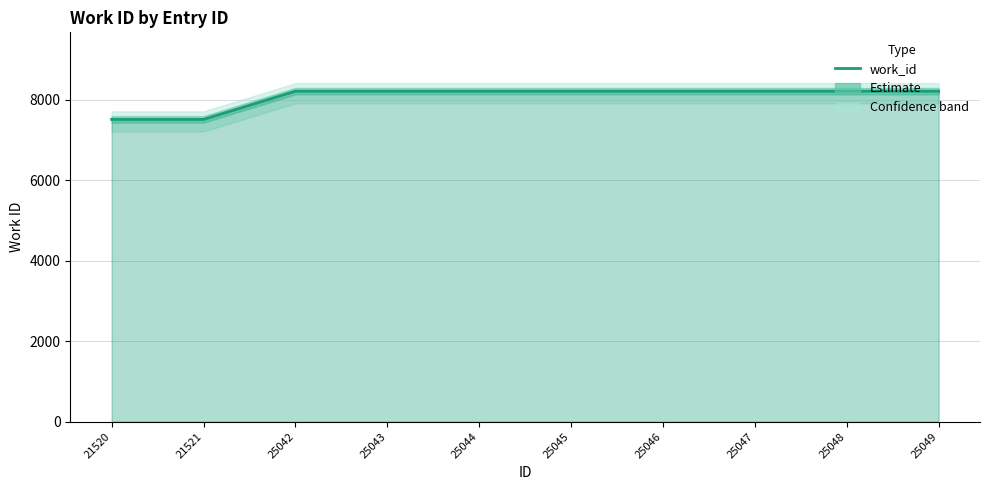

Reading right to left, extract all data points from this chart.

25049=8209	25048=8209	25047=8209	25046=8209	25045=8209	25044=8209	25043=8209	25042=8209	21521=7508	21520=7508